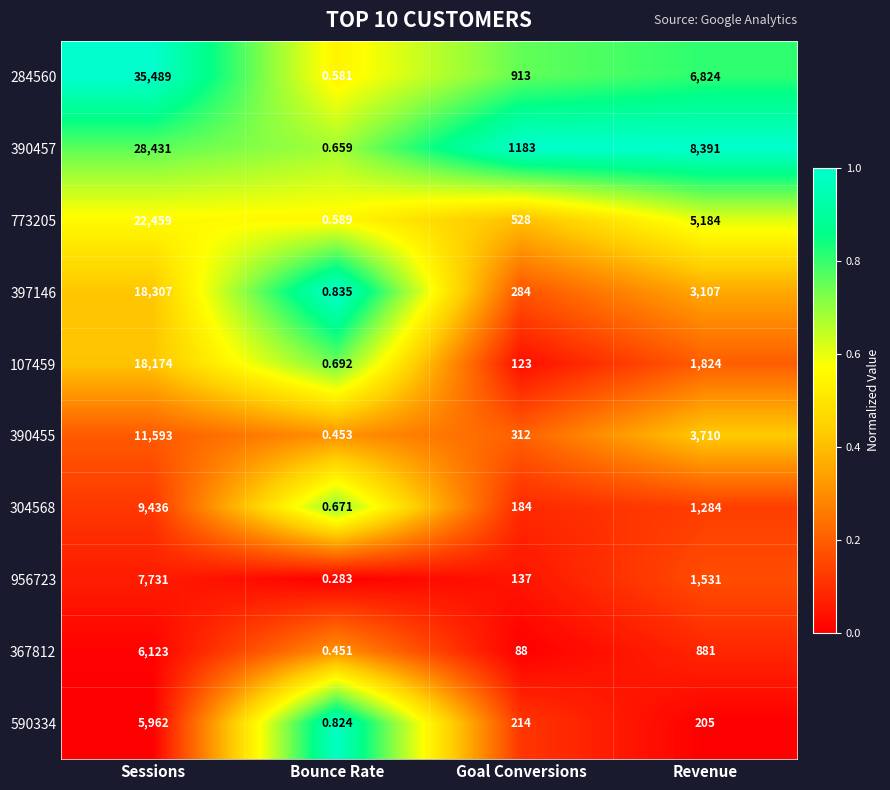

Where is 390457 nearest to the value 14215?

Revenue